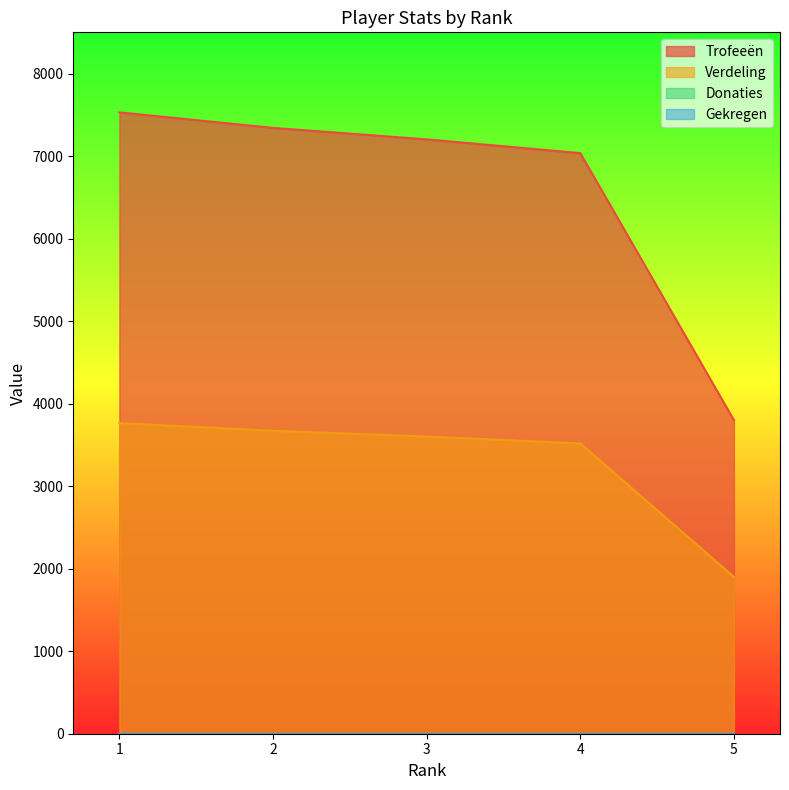

What is the sum of the Trofeeën values at 4 and 1?

14566